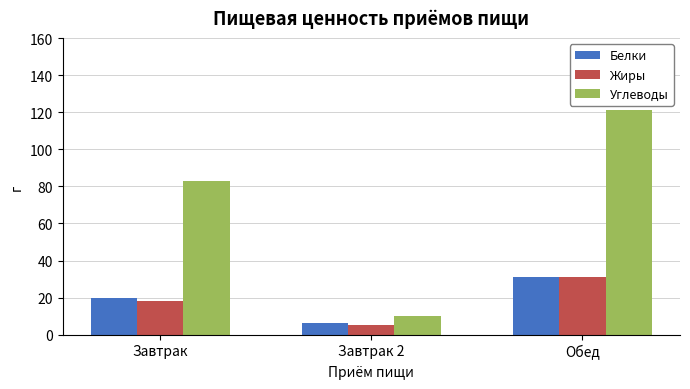

What is the average value of the Белки series?

19